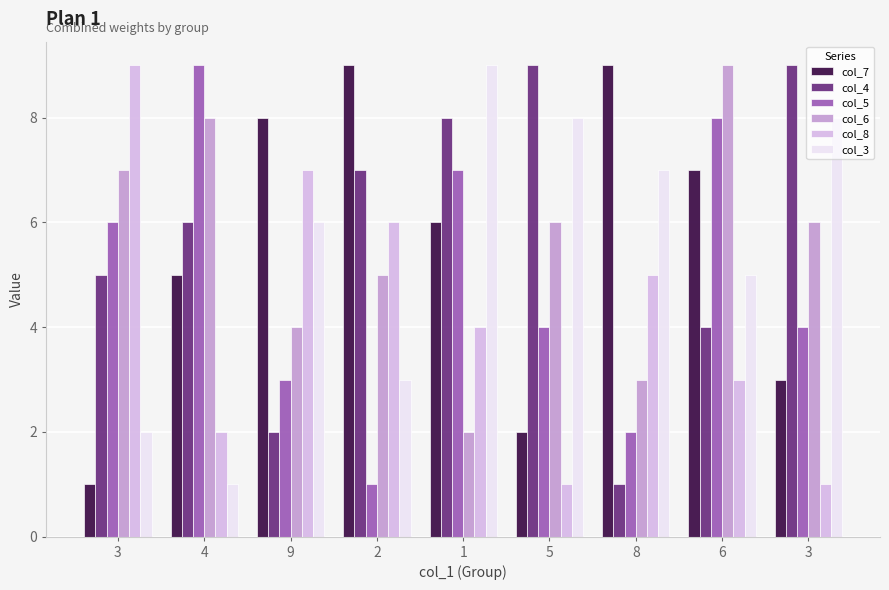

How many col_4 values are between 4 and 8?

5